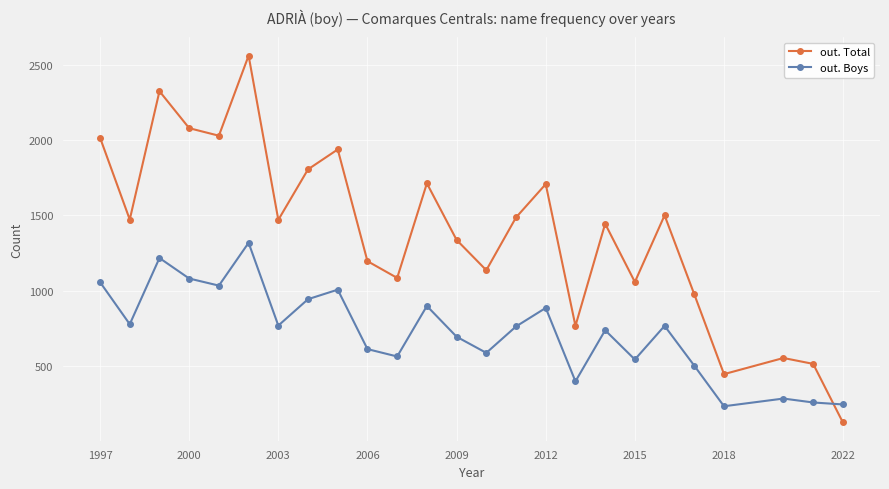

Which series has the largest total across all categories?

out. Total